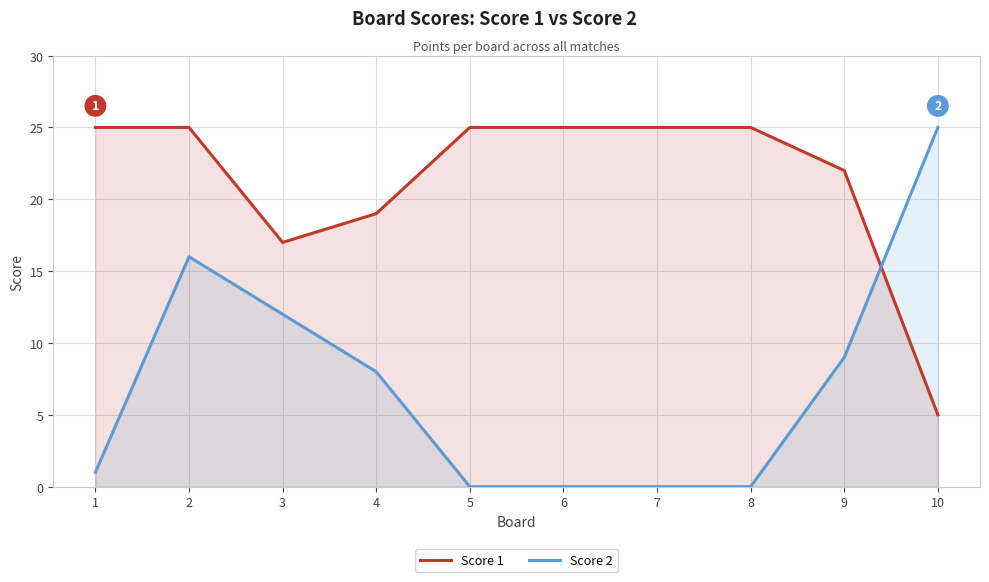

What is the difference between the maximum and minimum values in the Score 1 series?

20